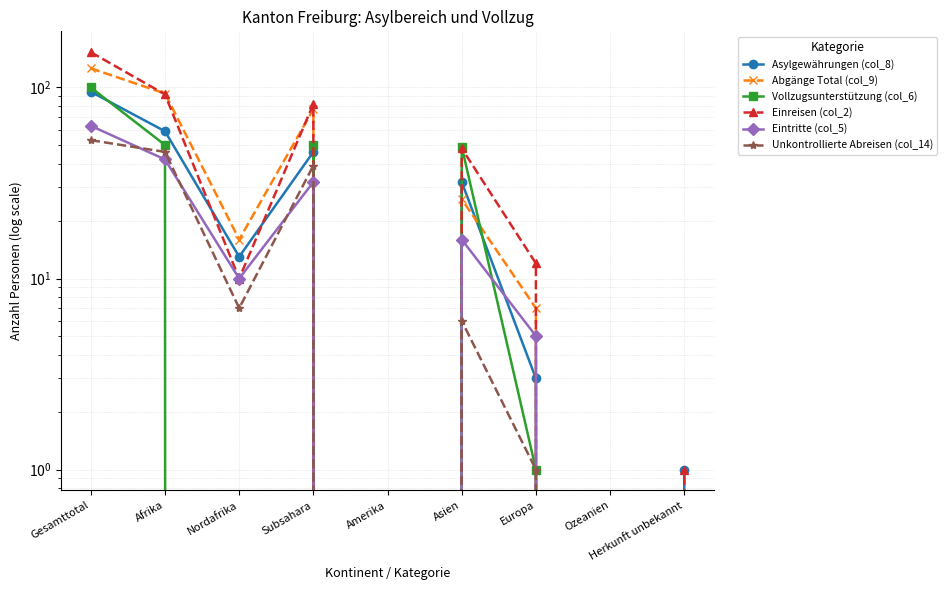

How many values in the Einreisen (col_2) series exceed 12?

4